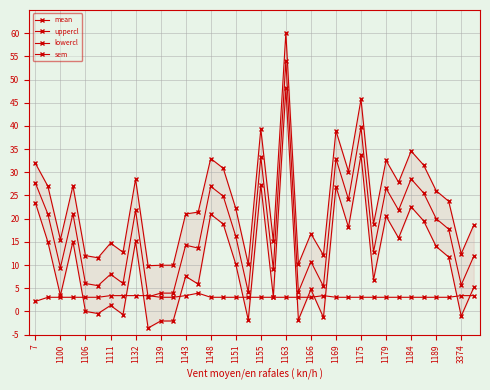

What is the spread (max minus min) of values at 1148?

13.4